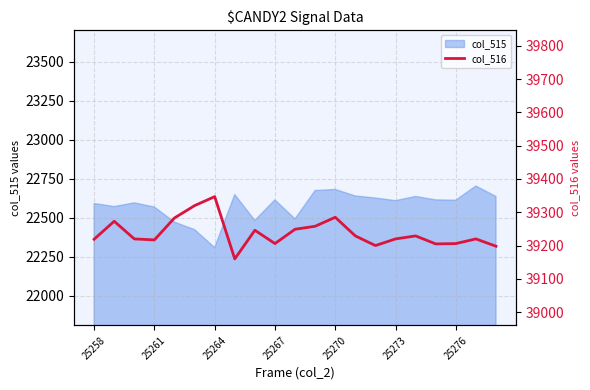

What is the highest value of the col_515 series?

22703